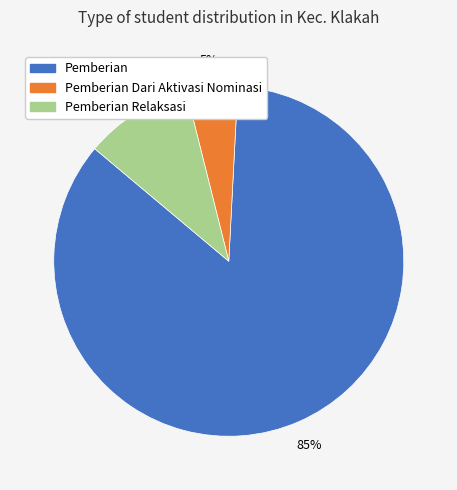

To the nearest percent, what is the average slice percentage?

33%